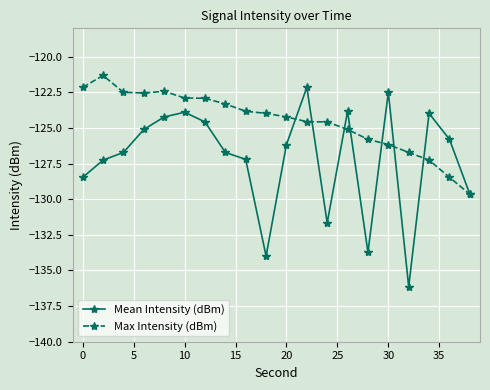

Rank the series by their average value, from lowest to highest.

Mean Intensity (dBm), Max Intensity (dBm)